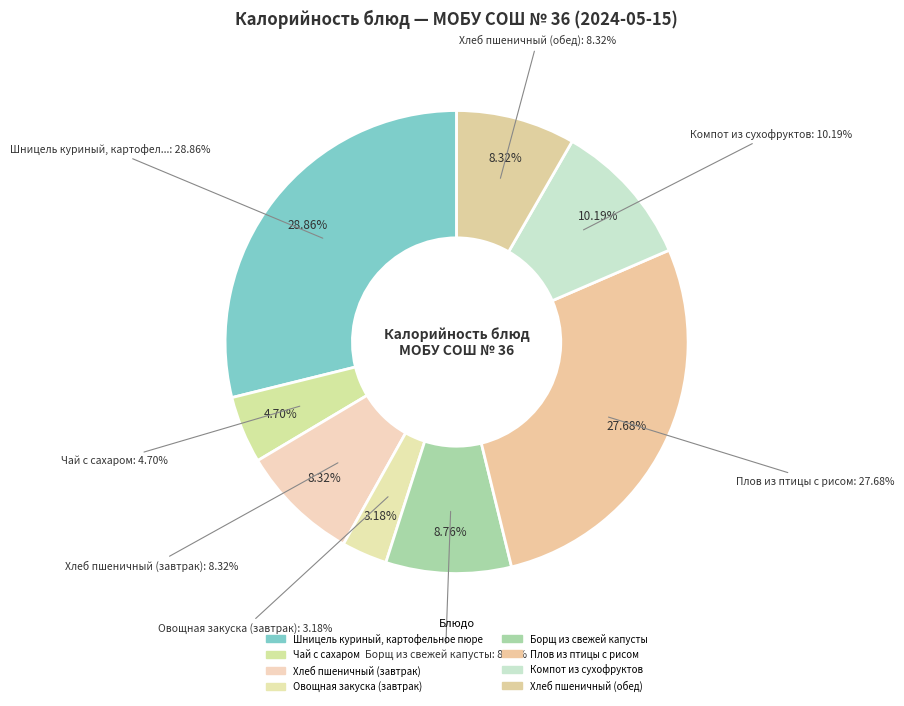

To the nearest percent, what is the difference between the Компот из сухофруктов and Овощная закуска (завтрак) slice percentages?

7%